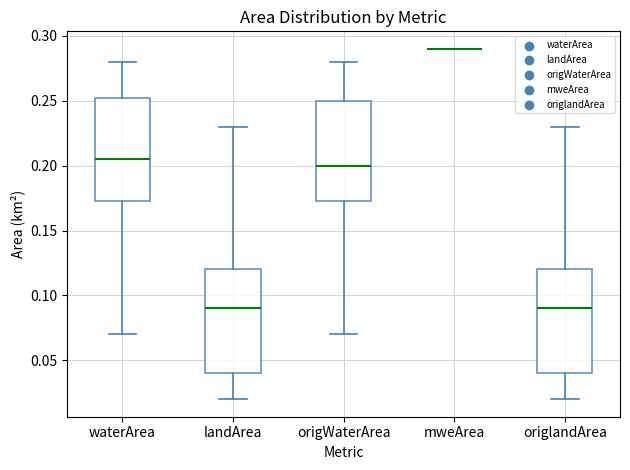

Reading left to right, transcribe this box plot: for each box, give where its median line is, the range the box spans, and where its two whiskers end, as read against the y-axis. The values are not printed on the chart, so give them approximately, as read against the axis.

waterArea: median 0.205, box 0.175 to 0.255, whiskers 0.070 to 0.280
landArea: median 0.090, box 0.040 to 0.120, whiskers 0.020 to 0.230
origWaterArea: median 0.200, box 0.175 to 0.250, whiskers 0.070 to 0.280
mweArea: box collapsed to a line at 0.290, whiskers 0.290 to 0.290
origlandArea: median 0.090, box 0.040 to 0.120, whiskers 0.020 to 0.230